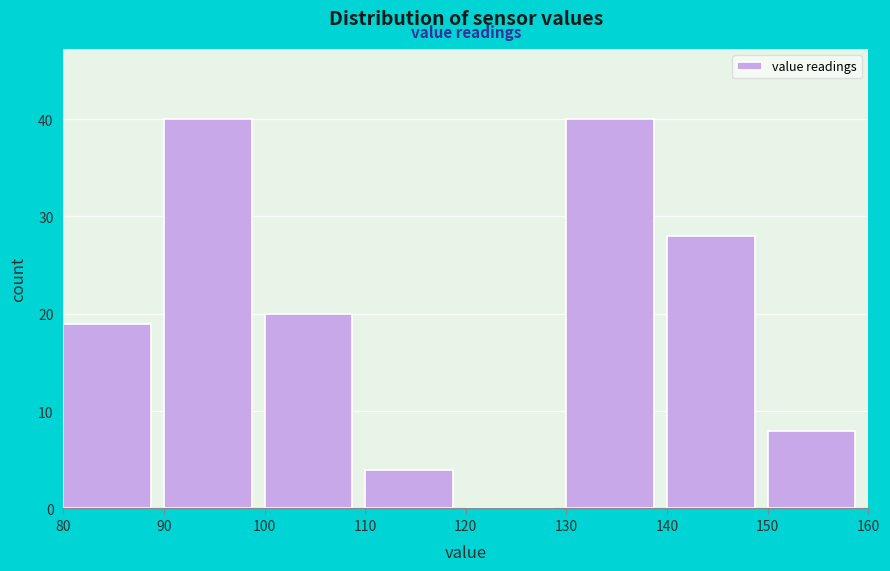

How tall is the bar that spans 140 to 150 on the x-axis? The values are not printed on the chart, so give them approximately, as read against the axis.

28